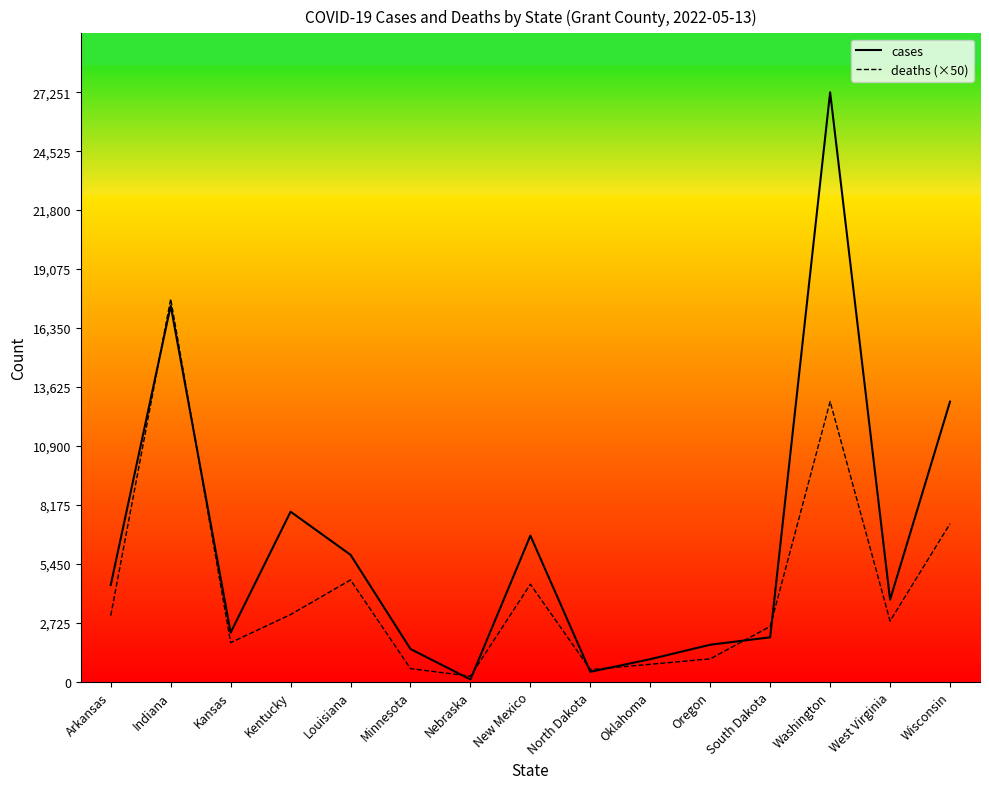

How many lines are shown in the chart?

2